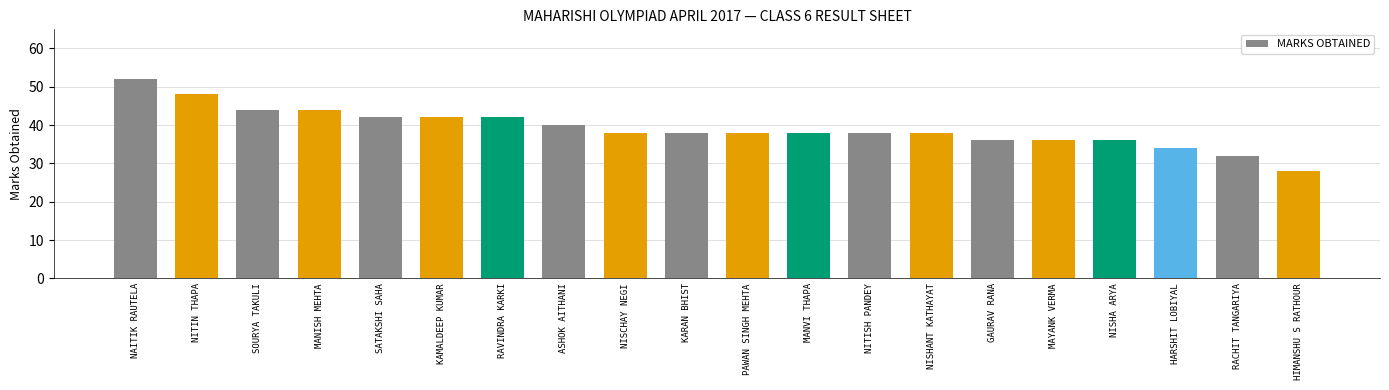

Between KAMALDEEP KUMAR and NITISH PANDEY, which is larger?

KAMALDEEP KUMAR